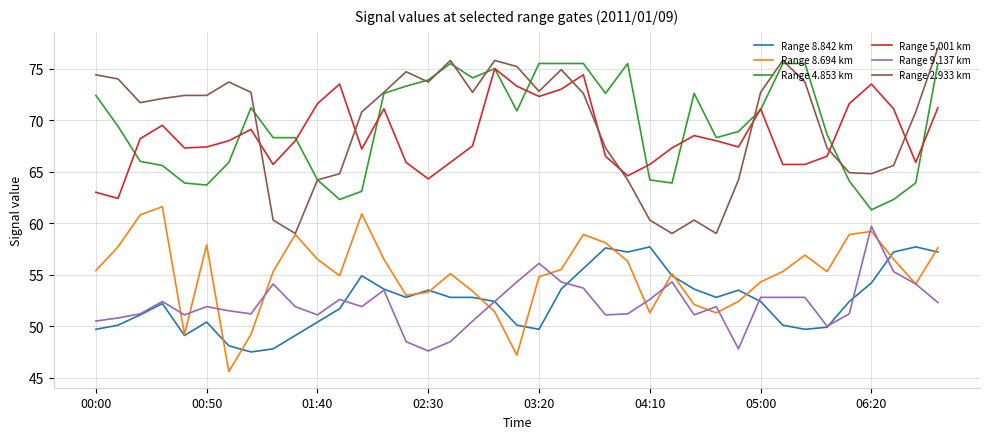

What is the maximum value for Range 8.694 km?

61.6